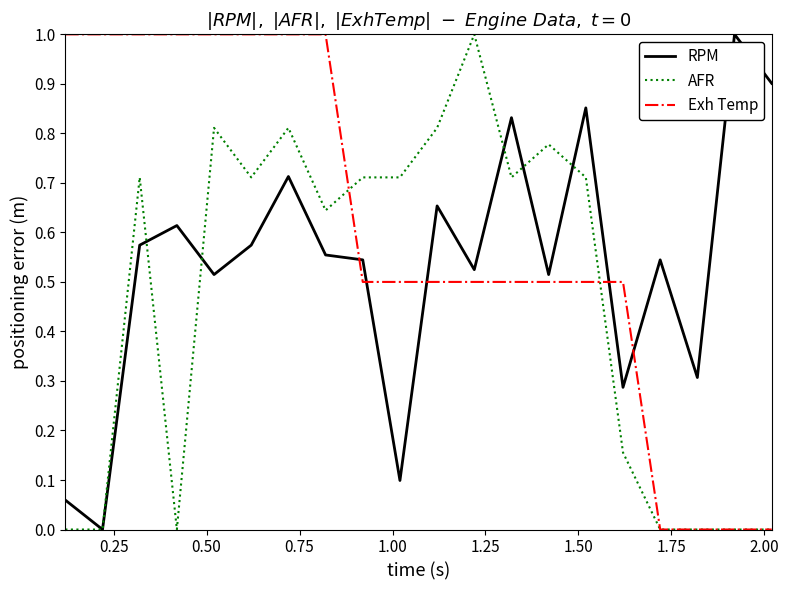

After their last crossing, which series has the higher values: RPM or Exh Temp?

RPM